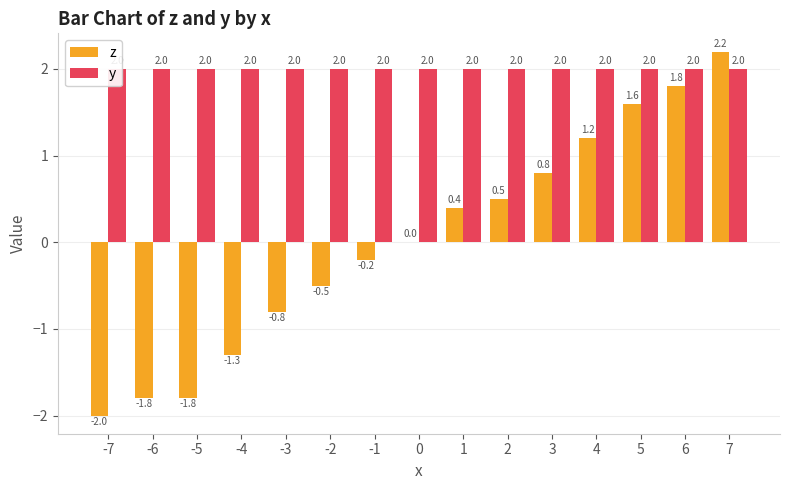

What is the sum of the z values at -3 and -2?

-1.3